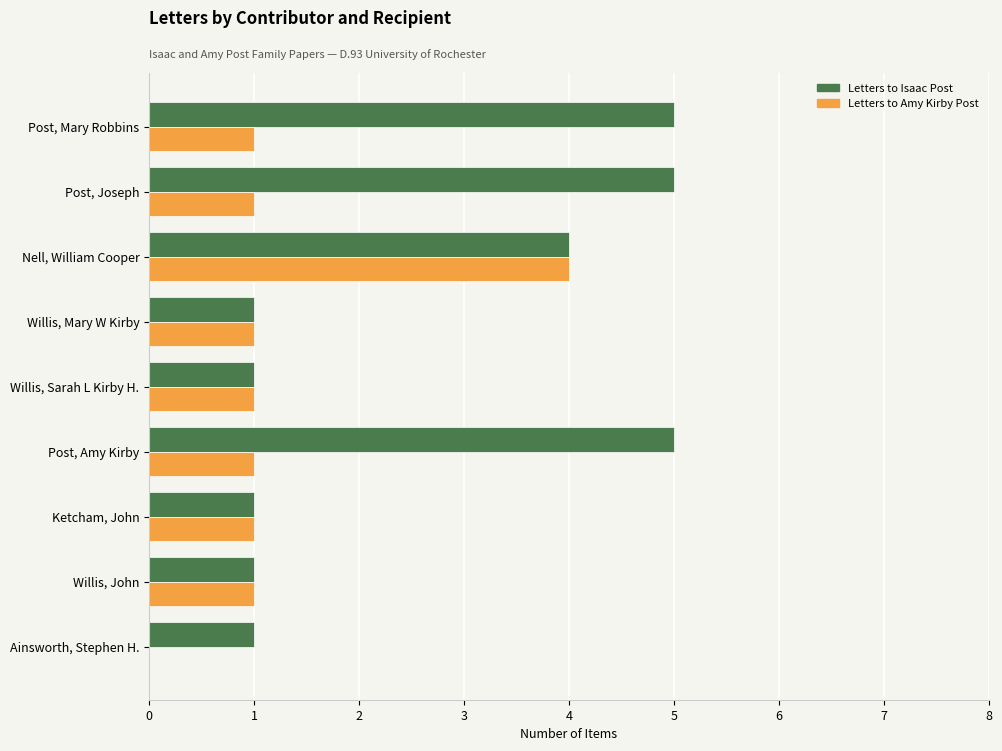

True or false: Letters to Amy Kirby Post has a value of 1 at Post, Joseph.

True